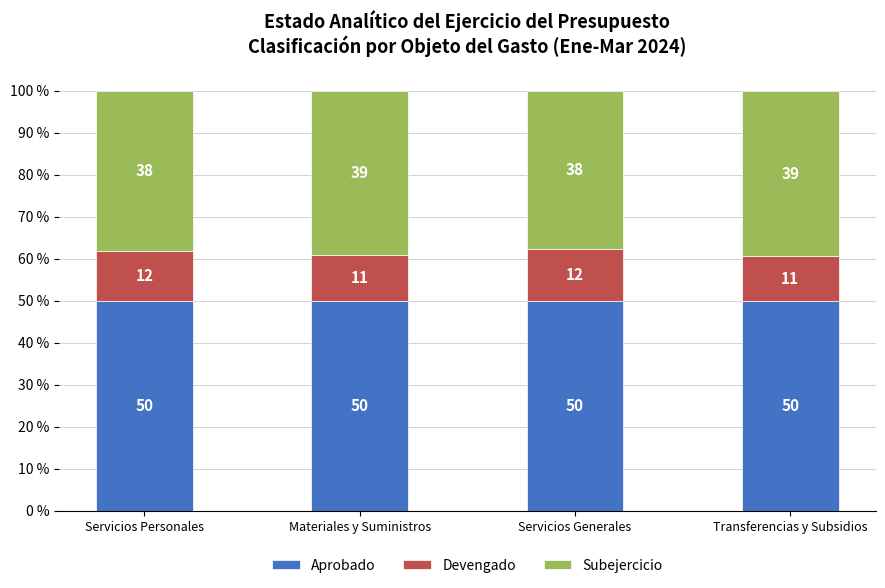

The Aprobado series shows 24.4 at Servicios Personales. True or false?

False